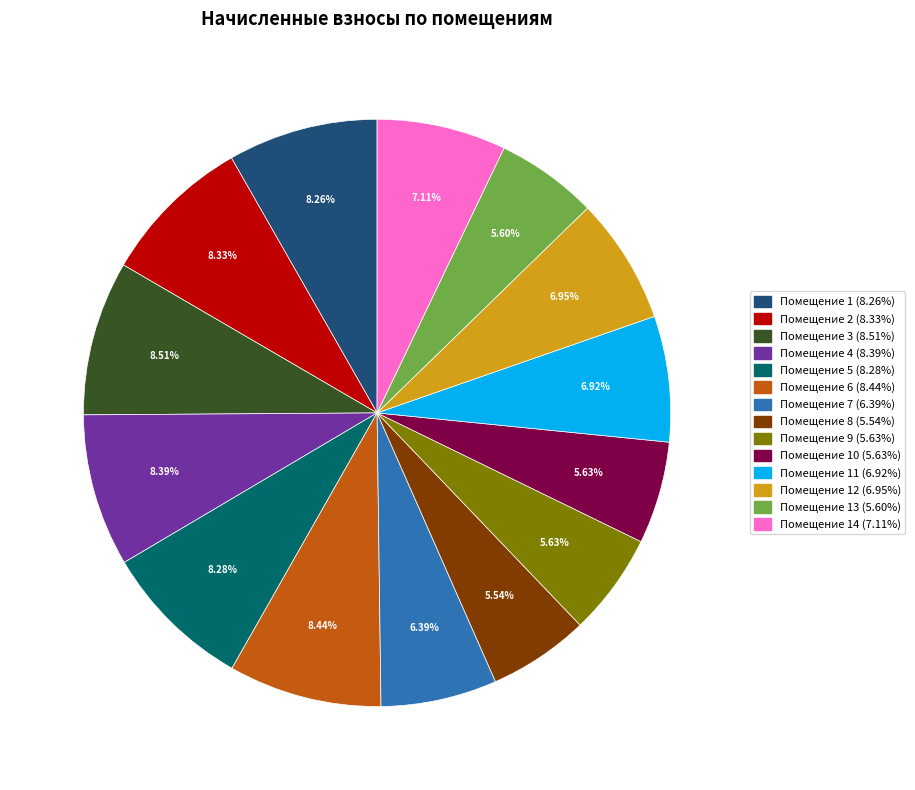

To the nearest percent, what is the average slice percentage?

7%